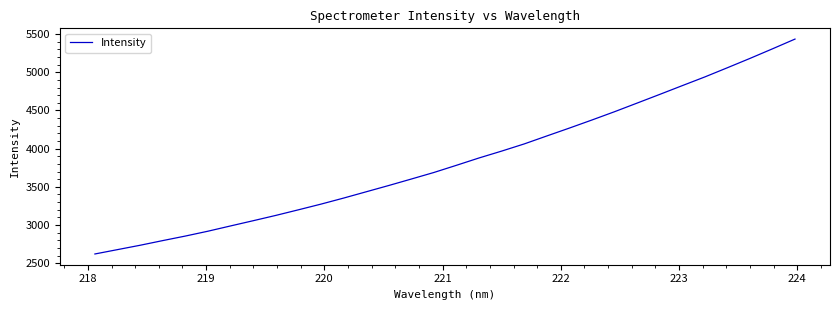

What is the difference between the maximum and minimum values?

2812.3